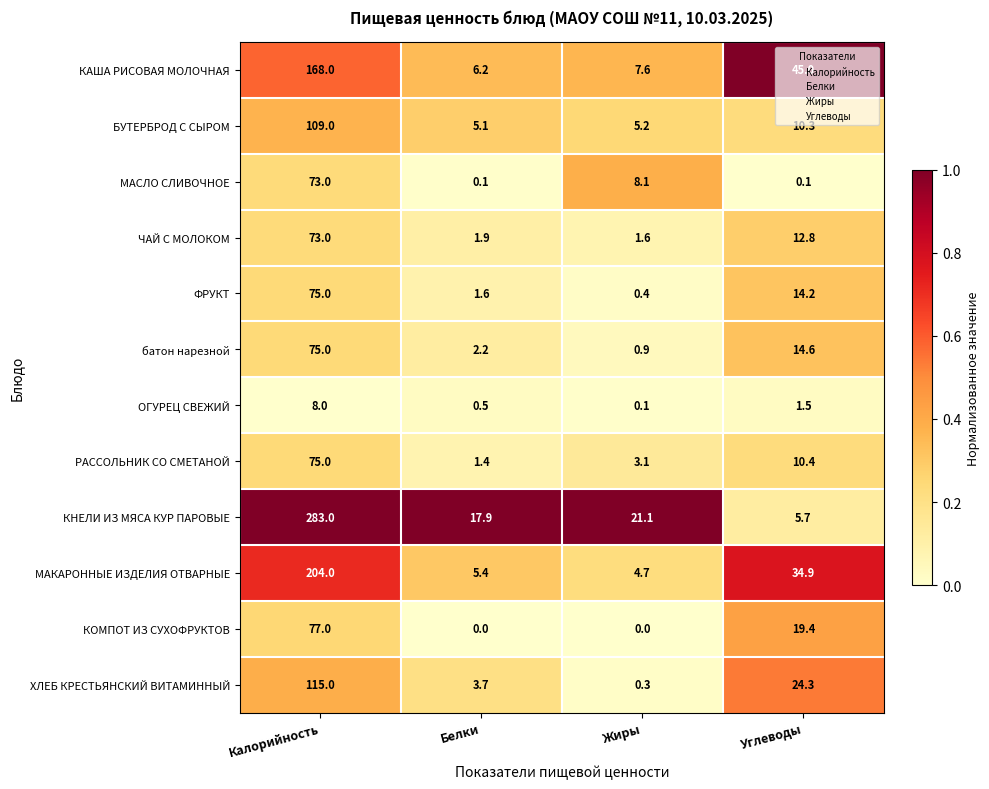

Rank the categories by МАКАРОННЫЕ ИЗДЕЛИЯ ОТВАРНЫЕ value from lowest to highest.

Жиры, Белки, Углеводы, Калорийность